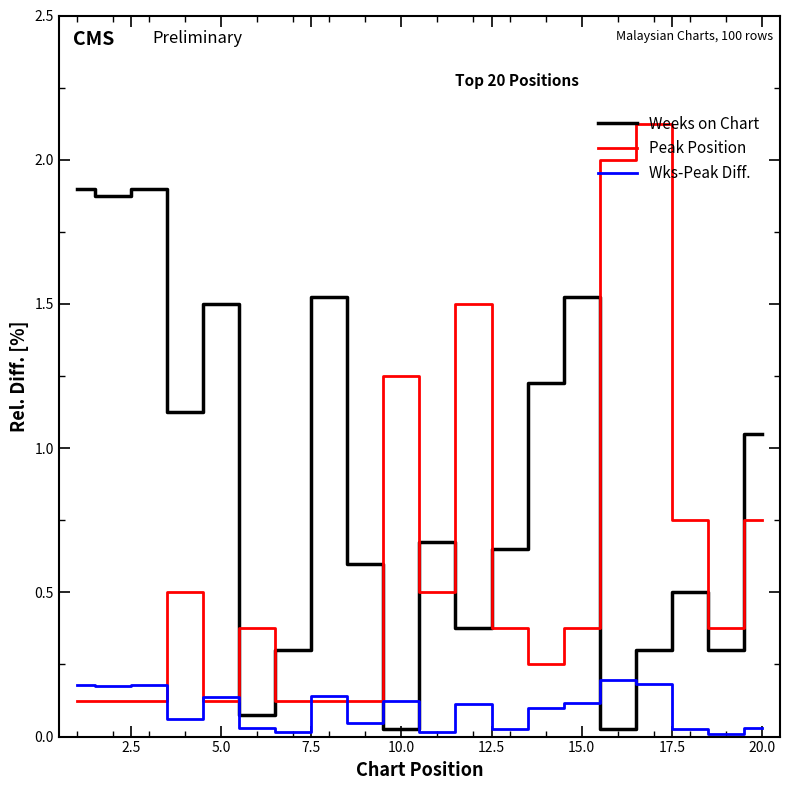

Which series has the largest total across all categories?

Weeks on Chart